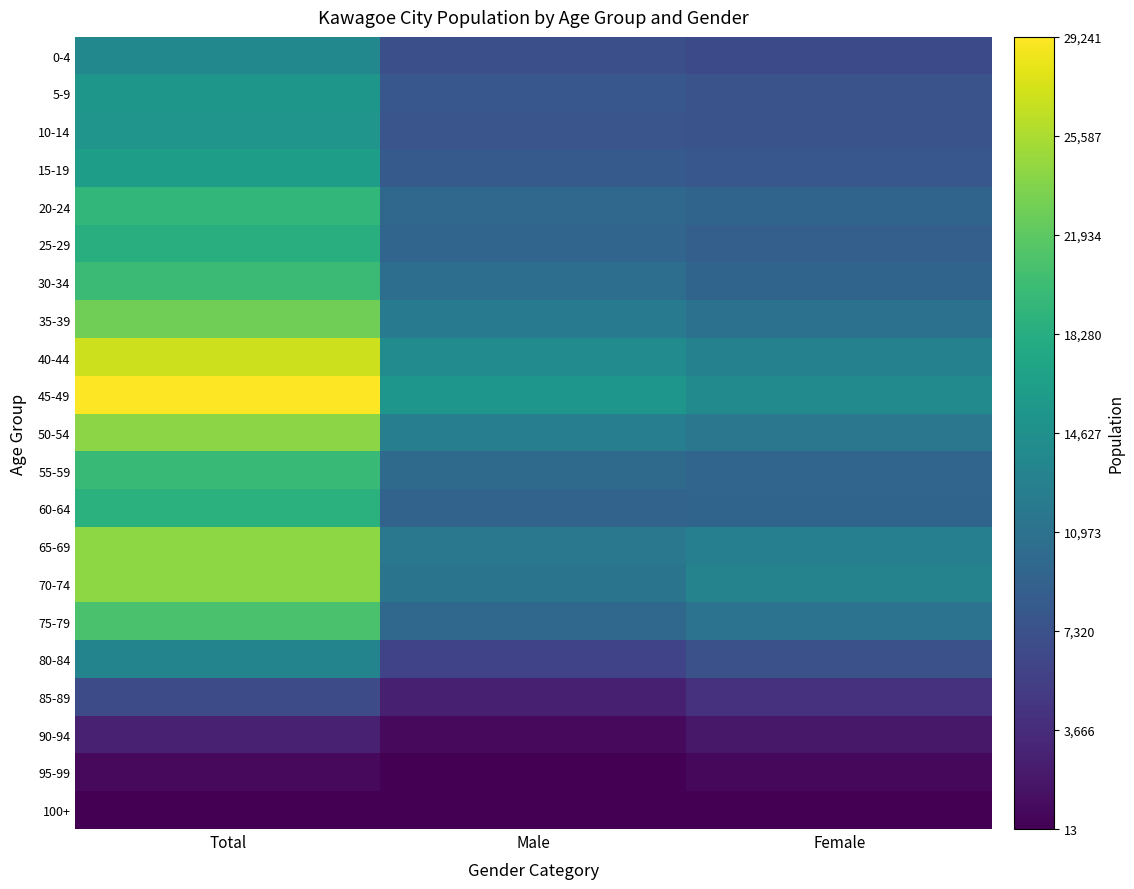

Which series has the largest total across all categories?

45-49